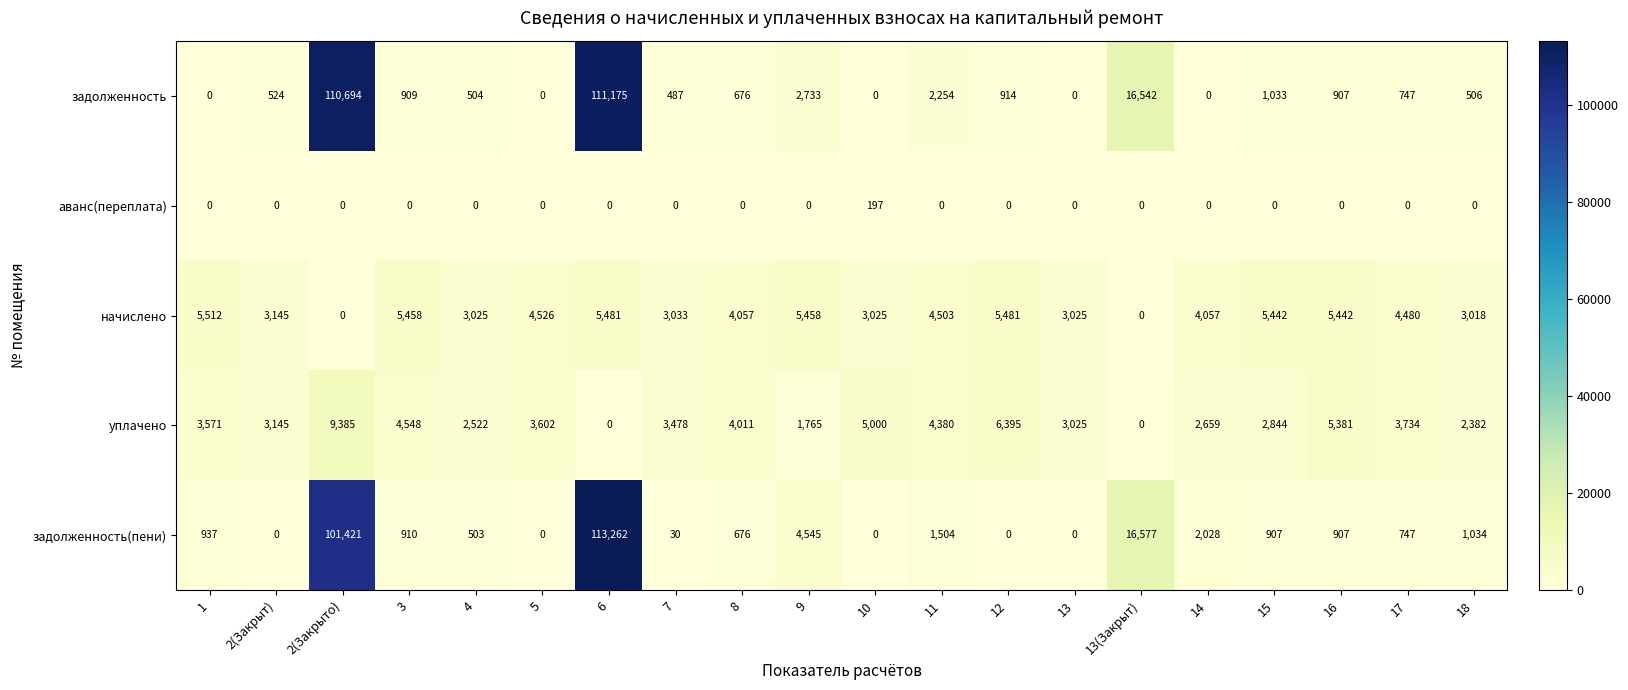

The начислено series shows 3145 at 2(Закрыт). True or false?

True